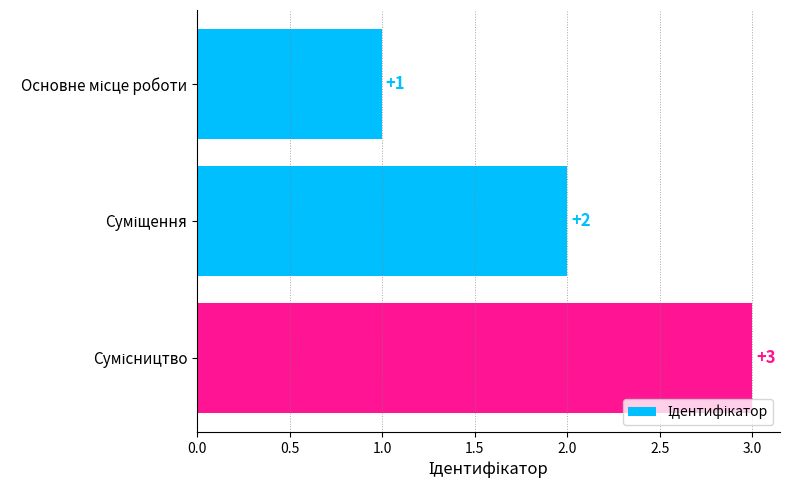

How many bars are there in total?

3